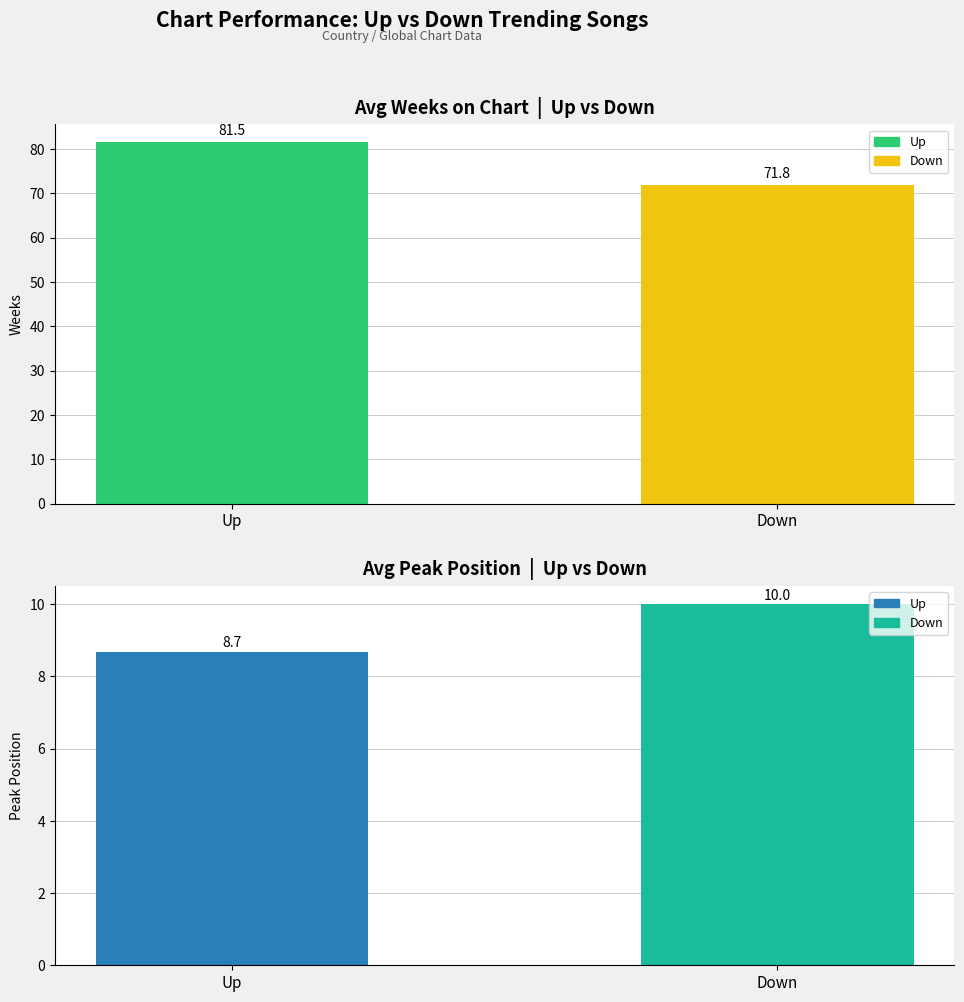

What is the difference between the Avg Weeks on Chart values at Up and Down?

9.7